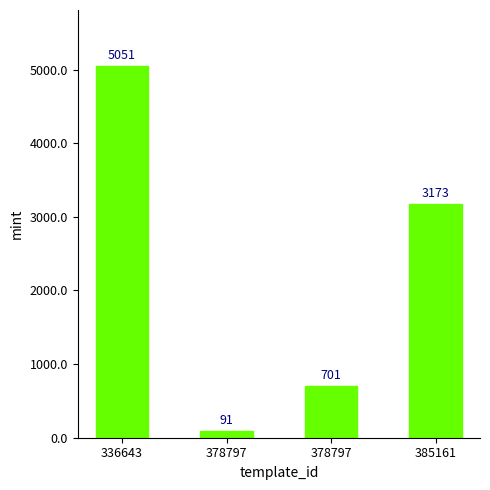

Does the chart contain any negative values?

No